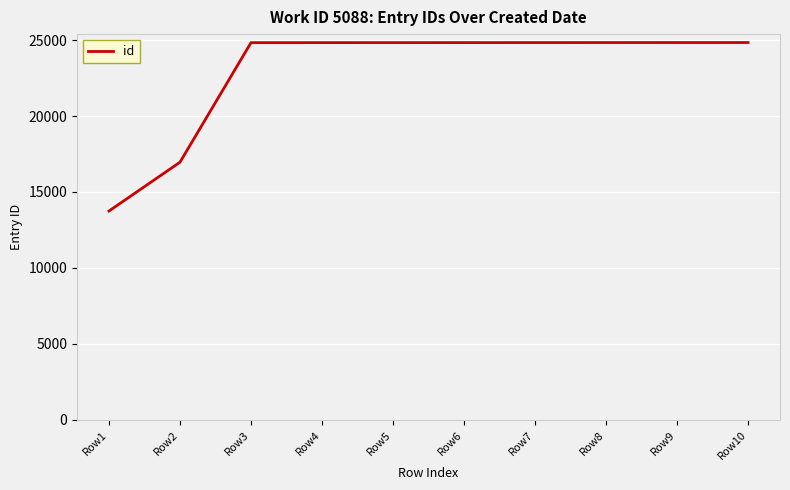

What is the difference between the maximum and minimum values?

11088